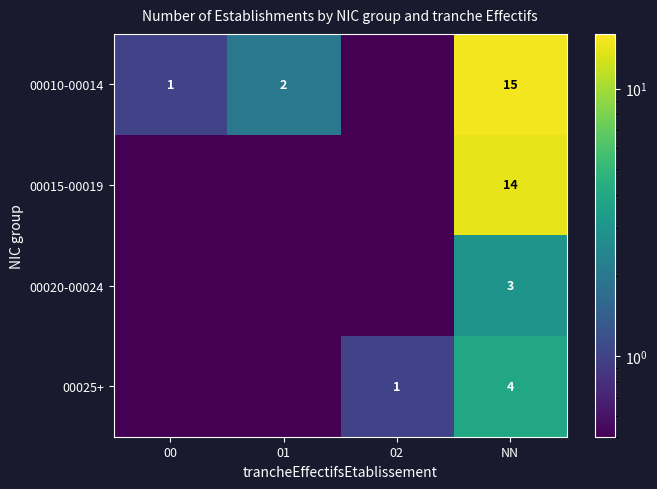

Is it true that 00015-00019 equals 14.0 at NN?

True